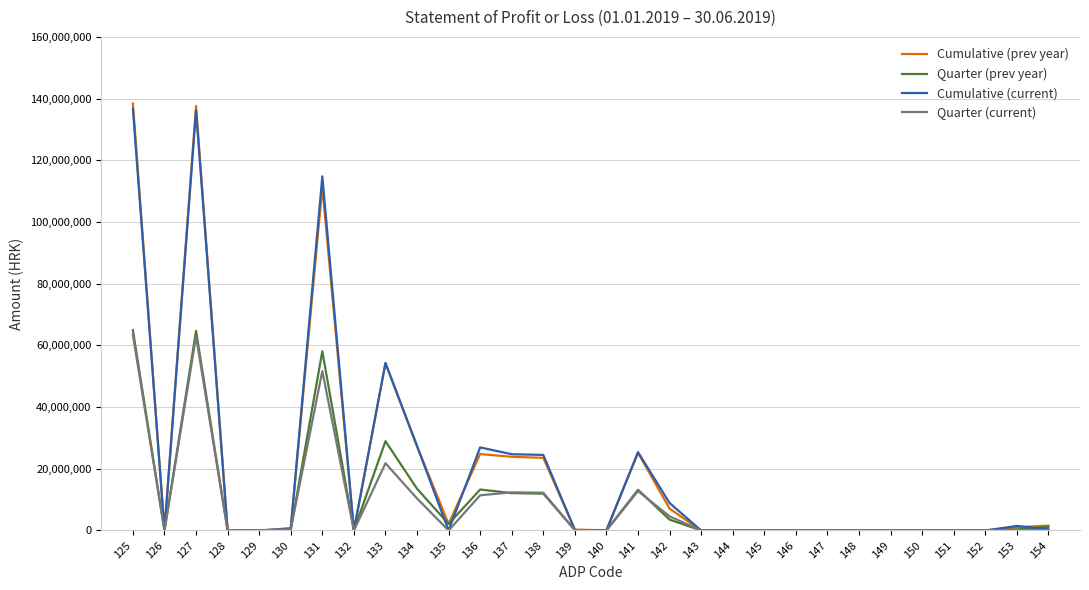

What are all the series names shown in the legend?

Cumulative (prev year), Quarter (prev year), Cumulative (current), Quarter (current)